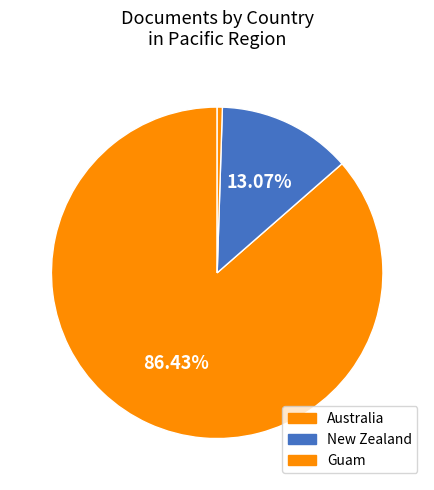

Count the number of slices in the pie.

3